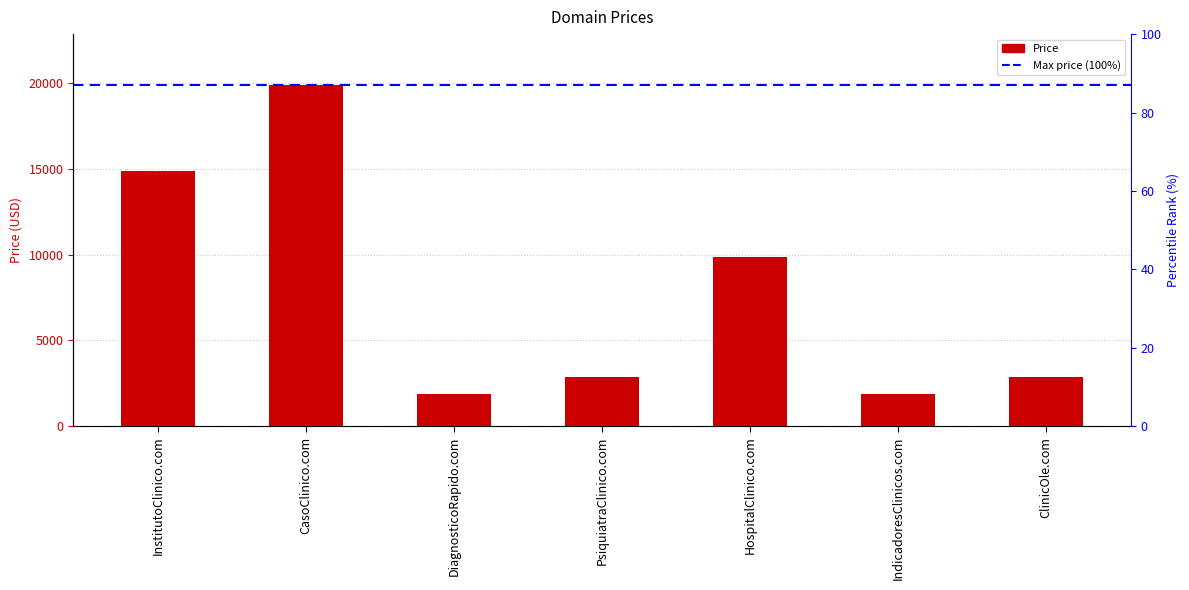

List the labels in order of value, largest first.

CasoClinico.com, InstitutoClinico.com, HospitalClinico.com, PsiquiatraClinico.com, ClinicOle.com, DiagnosticoRapido.com, IndicadoresClinicos.com